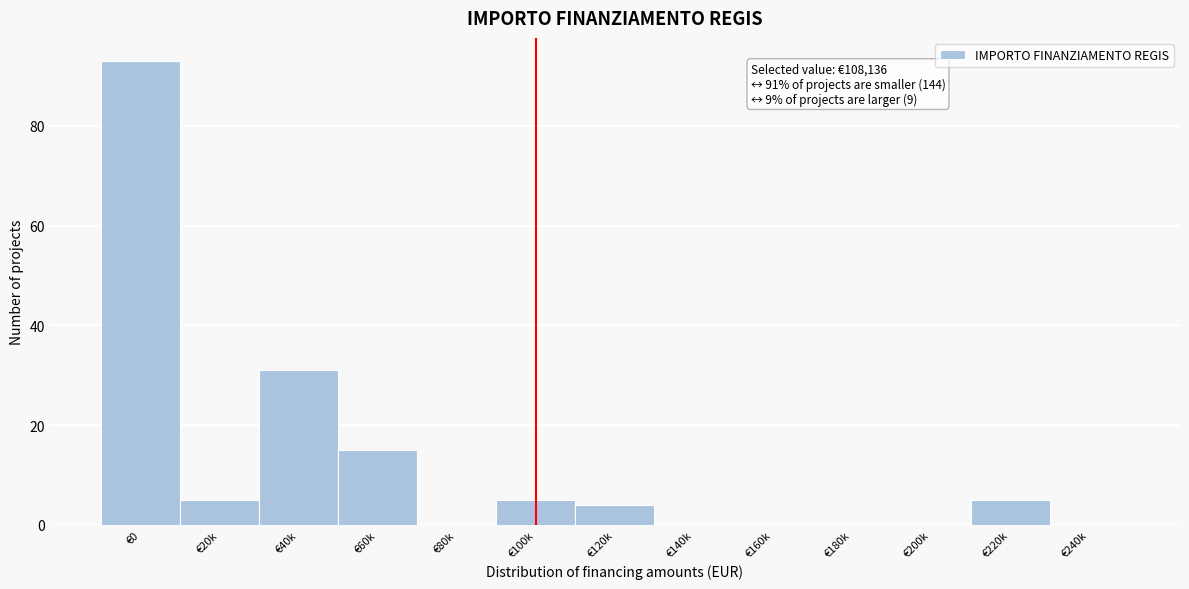

Reading right to left, list all the values displayed in this chart.

€240k=0	€220k=5	€200k=0	€180k=0	€160k=0	€140k=0	€120k=4	€100k=5	€80k=0	€60k=15	€40k=31	€20k=5	€0=93